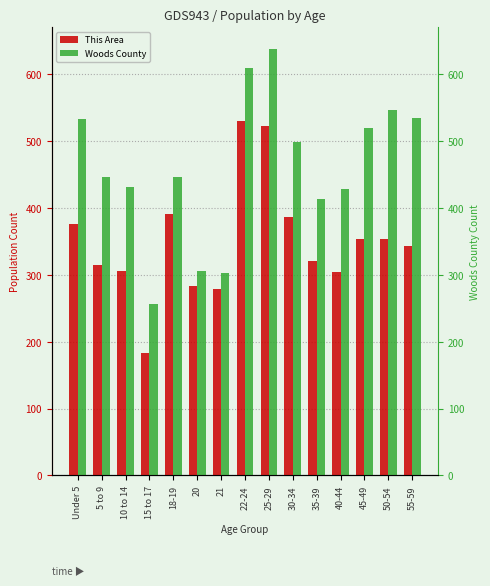

What is the sum of the This Area values at 21 and 35-39?

600